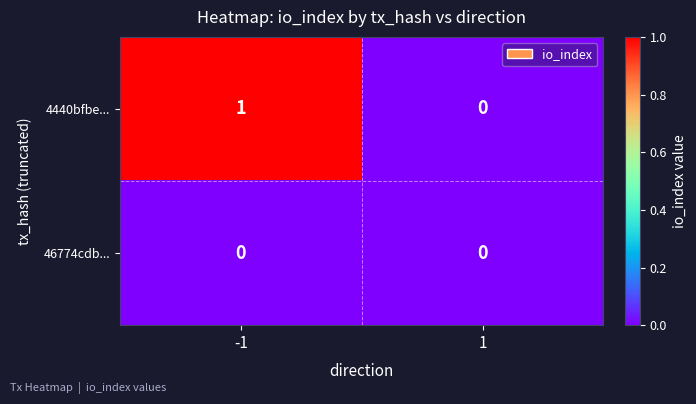

Which series has the largest total across all categories?

4440bfbe...